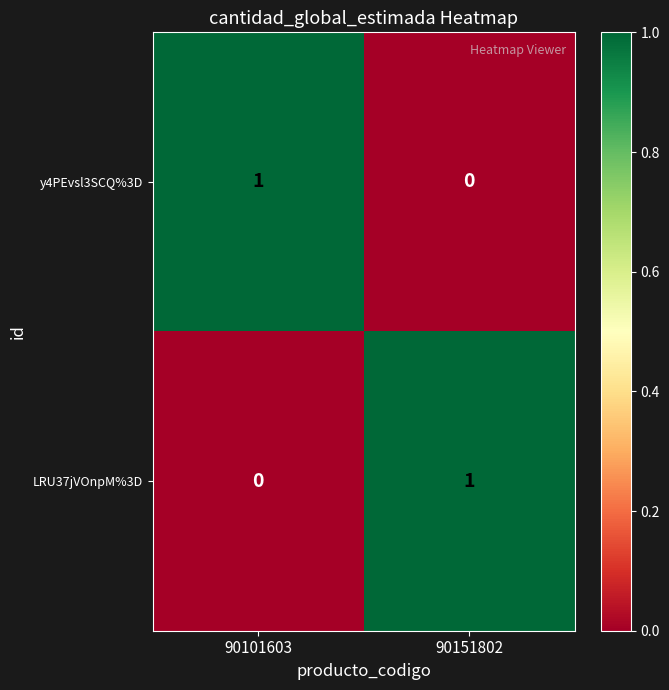

Rank the series at 90101603 from highest to lowest value.

y4PEvsl3SCQ%3D, LRU37jVOnpM%3D